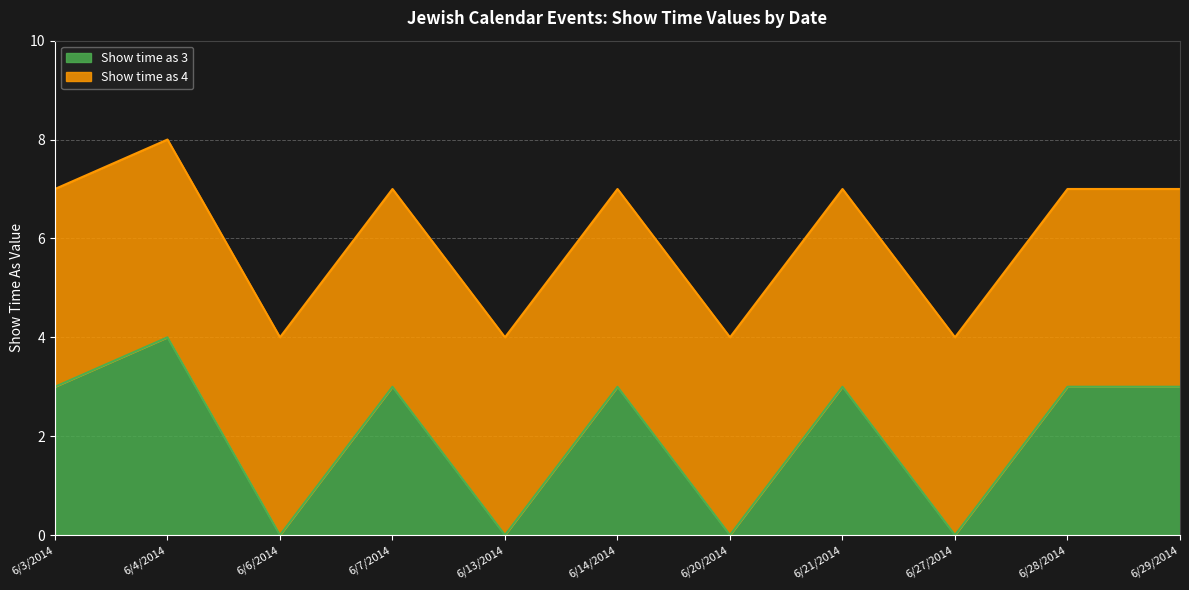

True or false: the data has more than 1 interior local peaks.

True